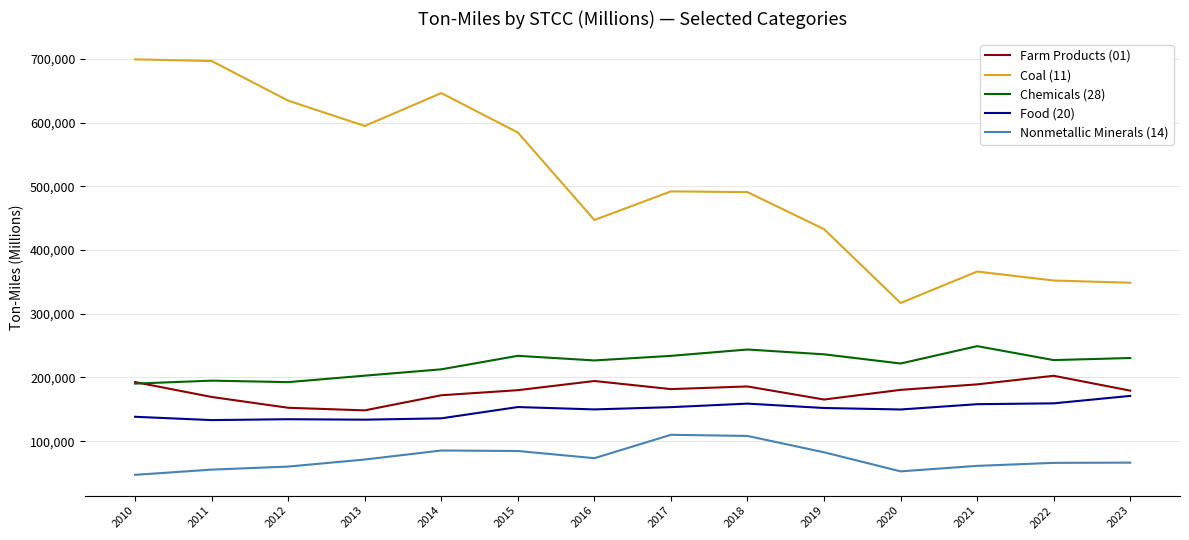

What is the difference between the second highest and minimum values in the Food (20) series?

26303.5